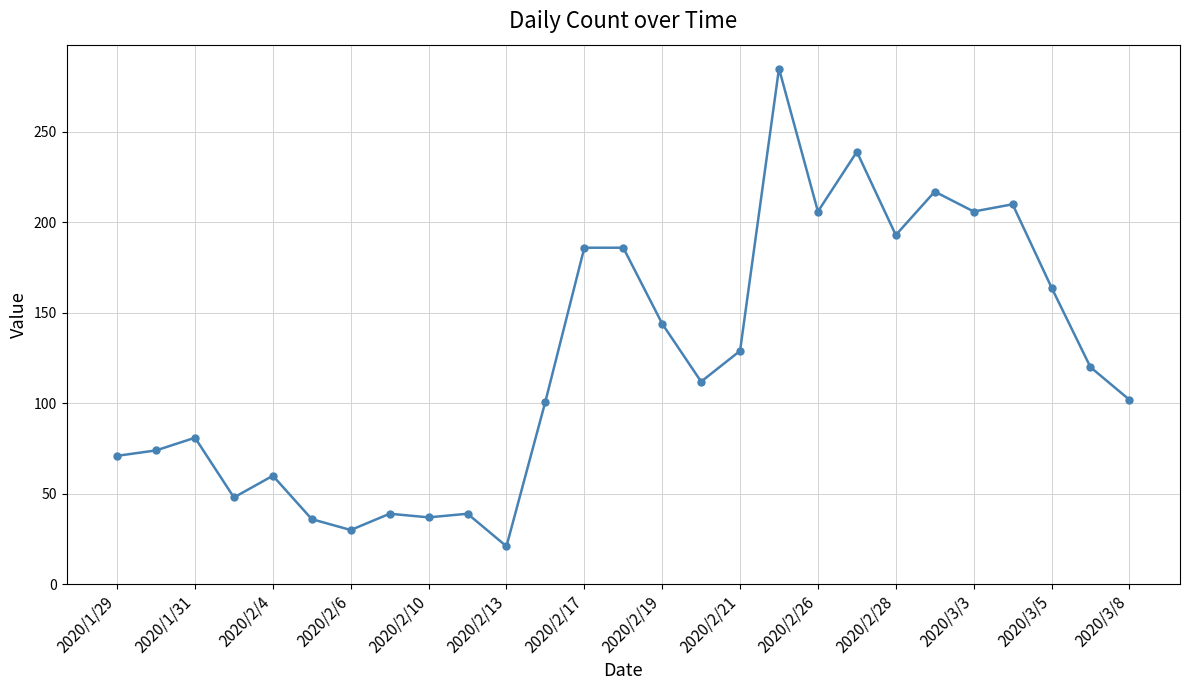

What is the smallest value displayed?

21